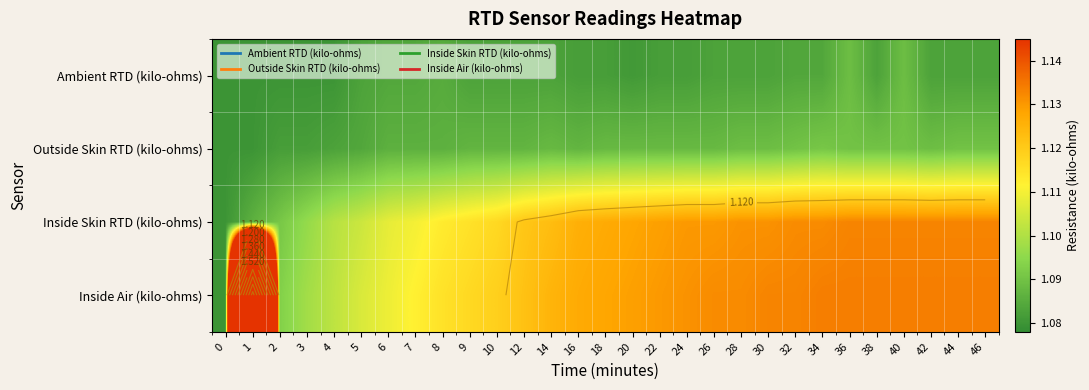

True or false: Outside Skin RTD (kilo-ohms) has a value of 1.1 at 9.

True